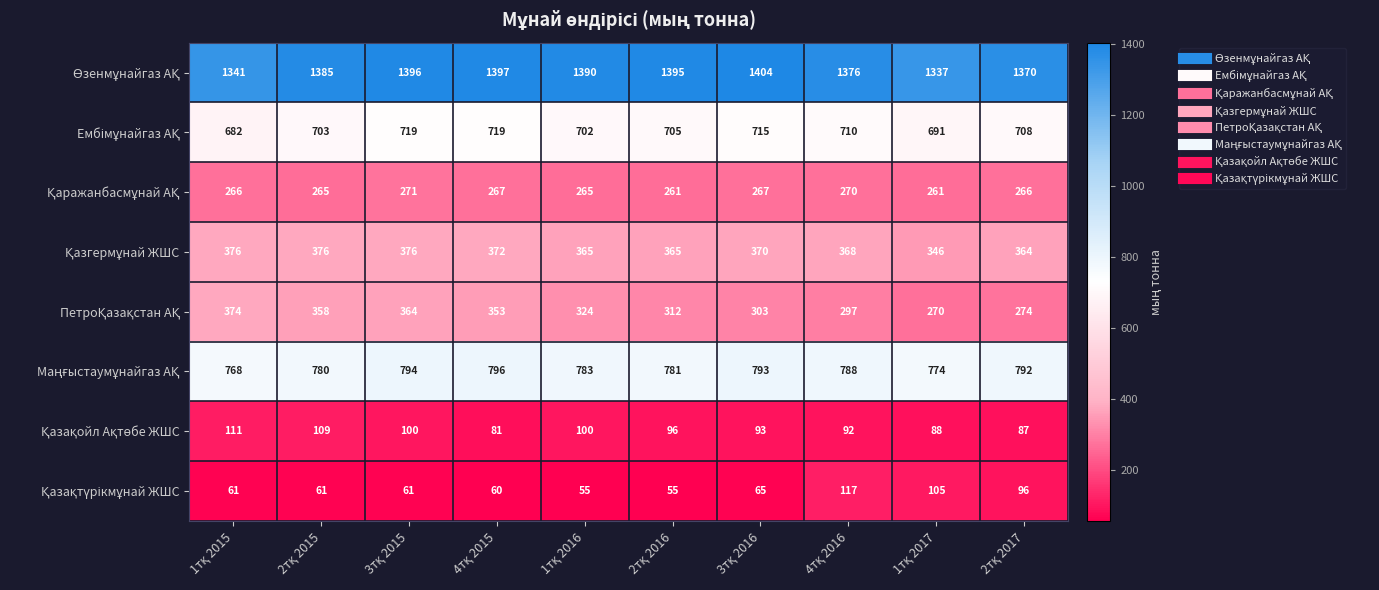

Count the number of data series in this chart.

8